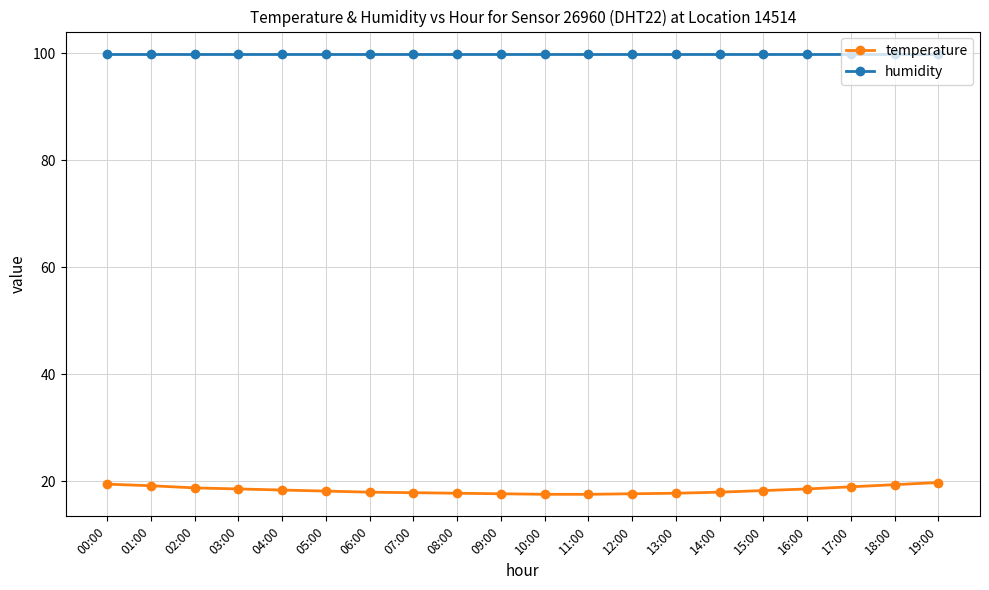

Which series has the largest range (max minus min)?

temperature